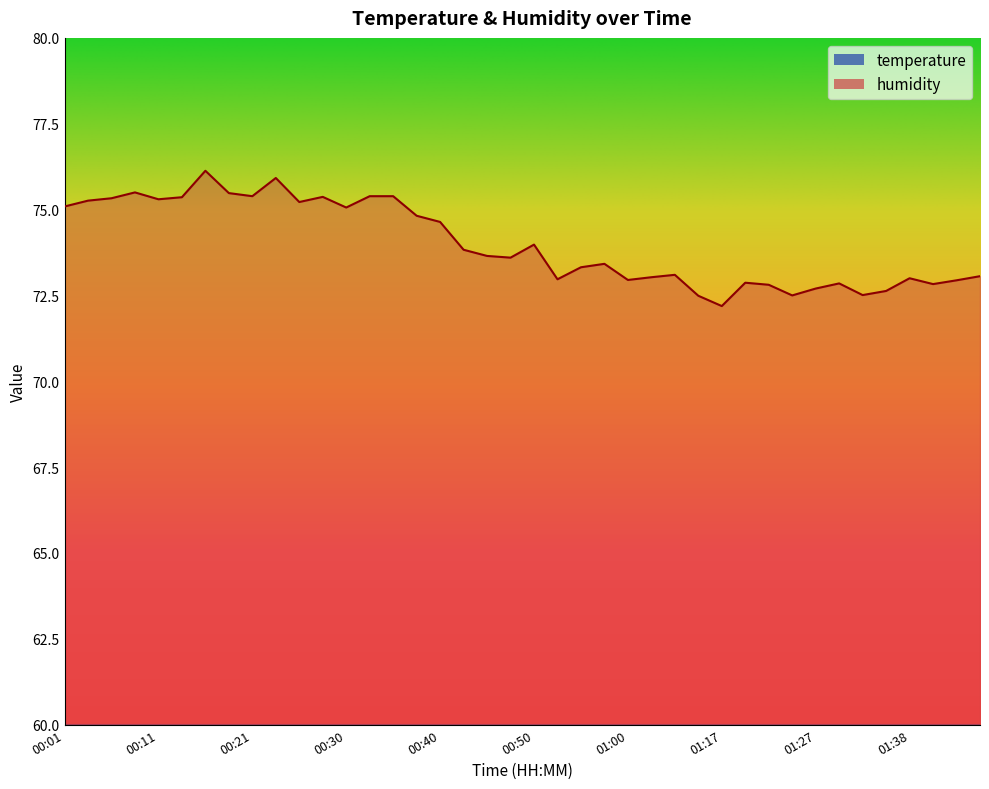

True or false: temperature and humidity cross at least once.

False